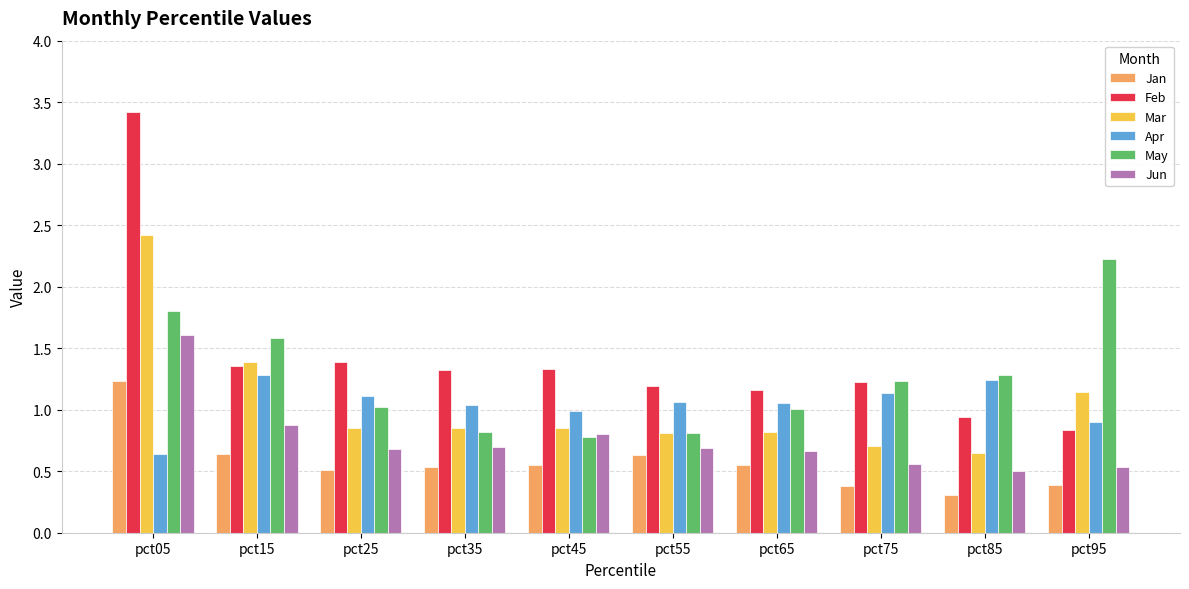

How many values in the Feb series exceed 1?

8